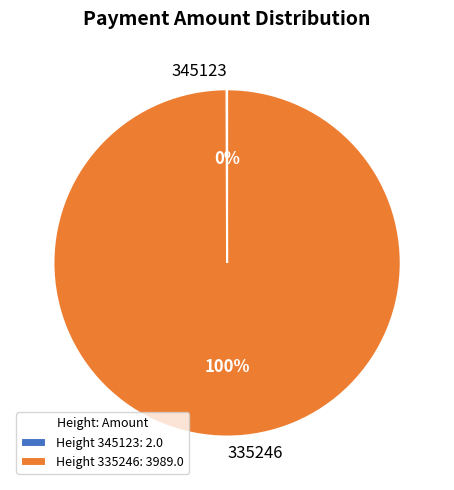

To the nearest percent, what is the difference between the largest and smallest slice percentages?

100%